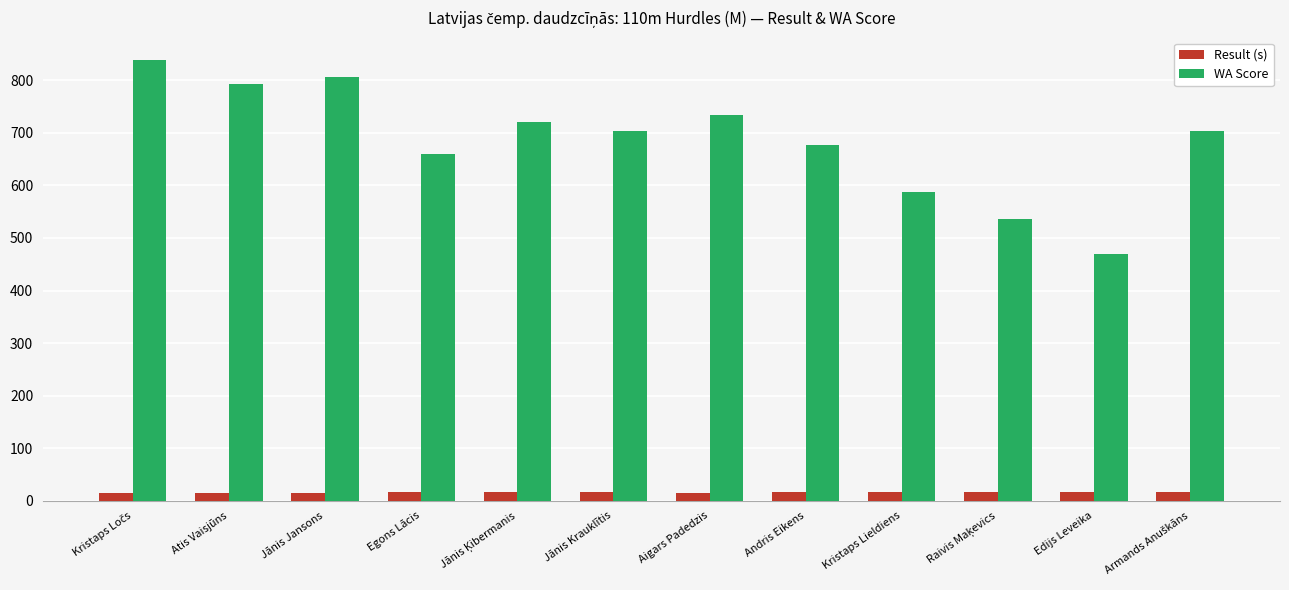

What is the maximum value shown in the chart?

839.0